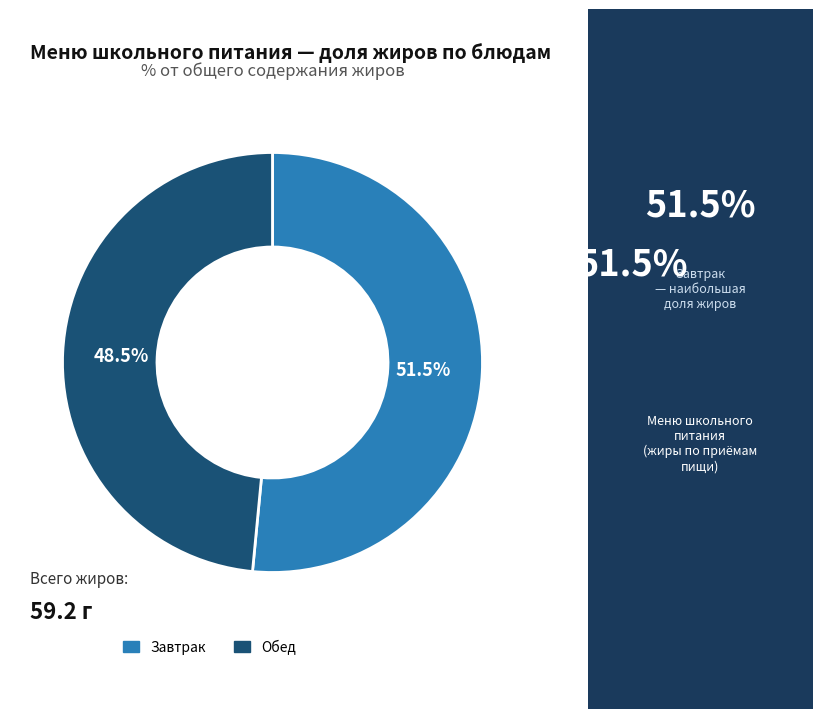

Which category accounts for the majority?

Завтрак